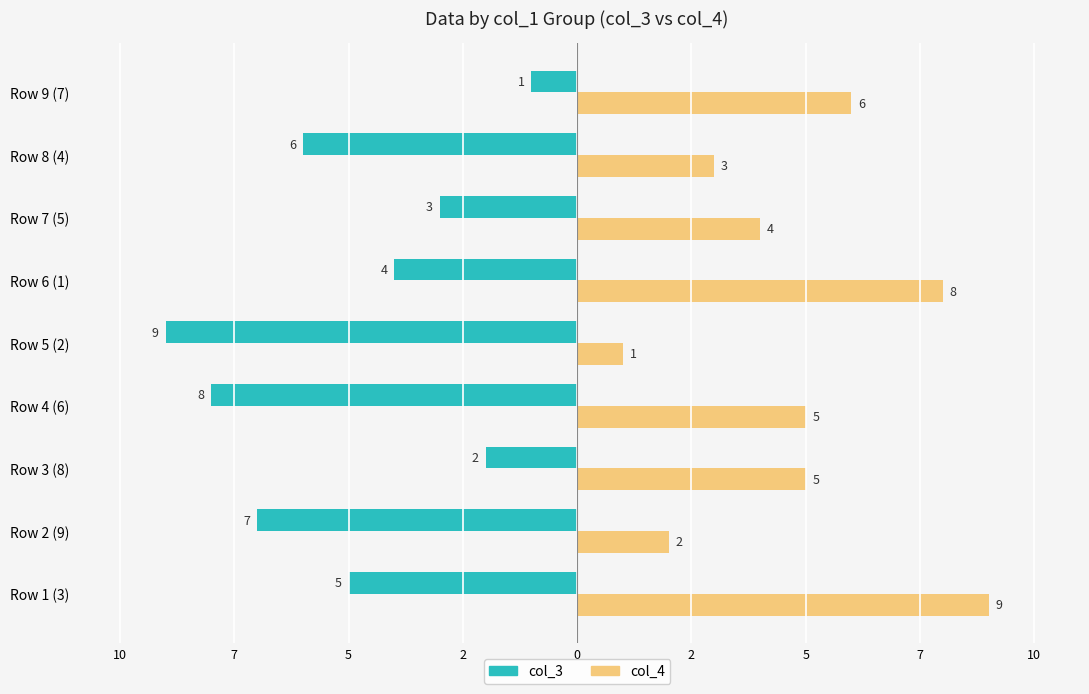

What are all the series names shown in the legend?

col_3, col_4